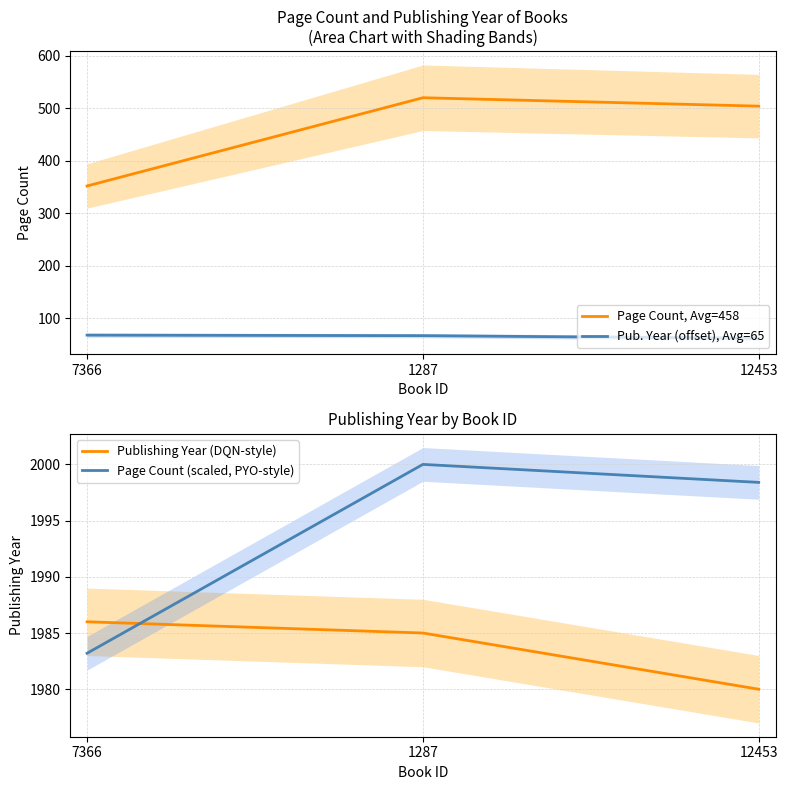

What is the approximate value of Page Count, Avg=458 at 1287?

520